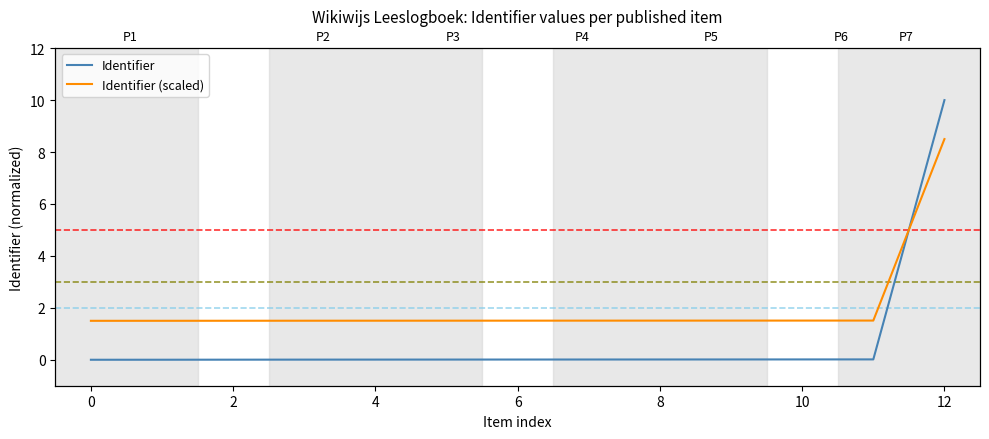

What is the total value across all series at 4?

1.5